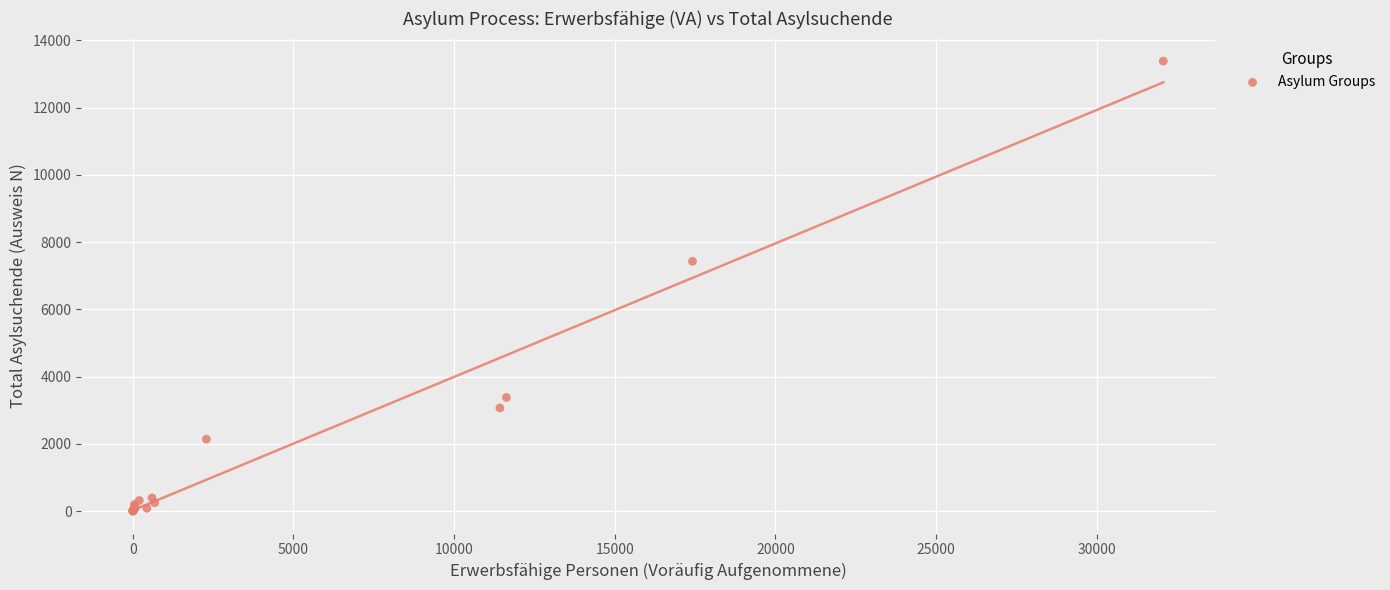

What Y value in the scatter plot is closest to 6691?

7426